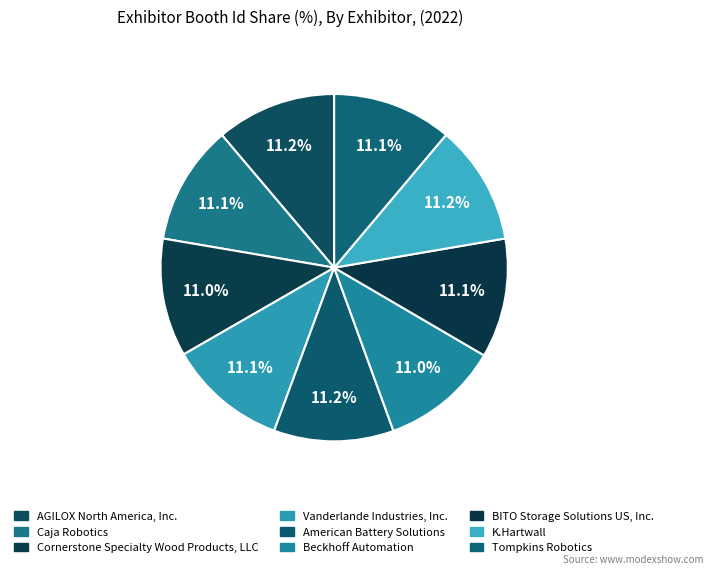

What portion of the pie excludes Tompkins Robotics?

88.9%